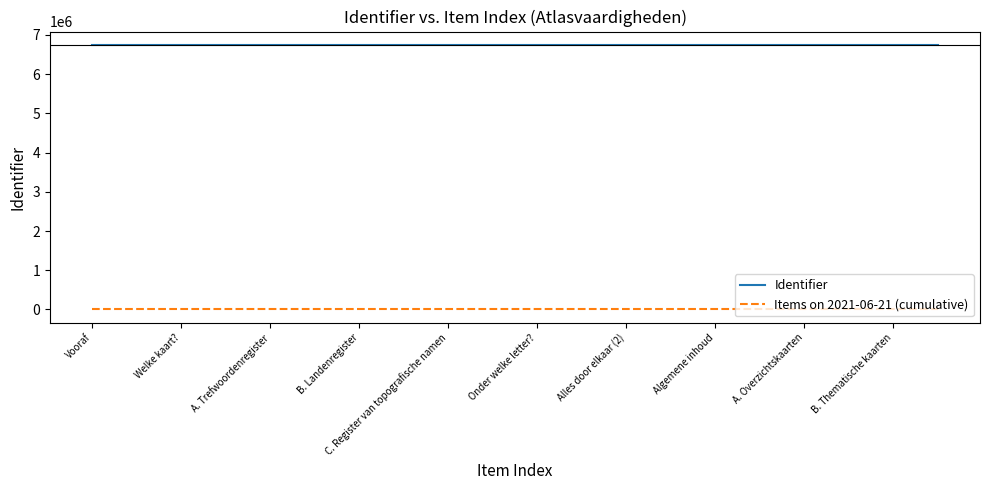

True or false: Items on 2021-06-21 (cumulative) and Identifier intersect in this chart.

False